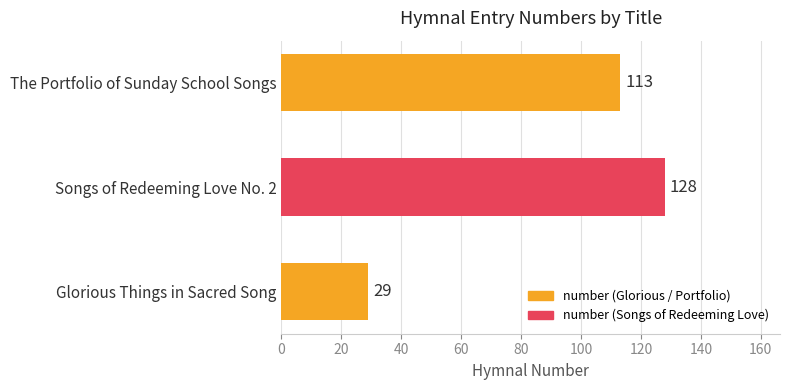

True or false: the data shows 29 at Glorious Things in Sacred Song.

True